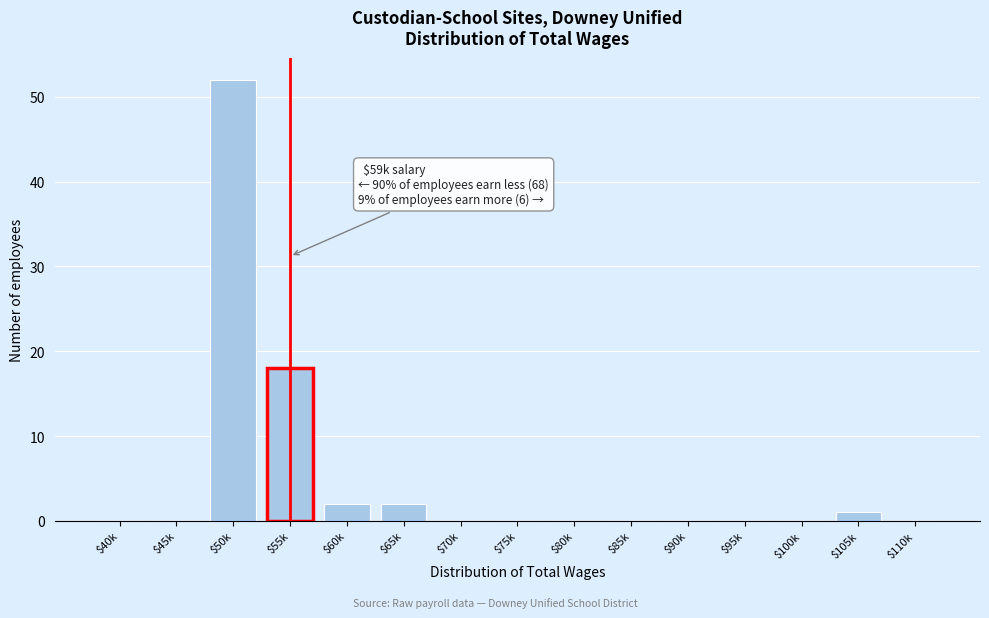

What is the maximum value shown in the chart?

52